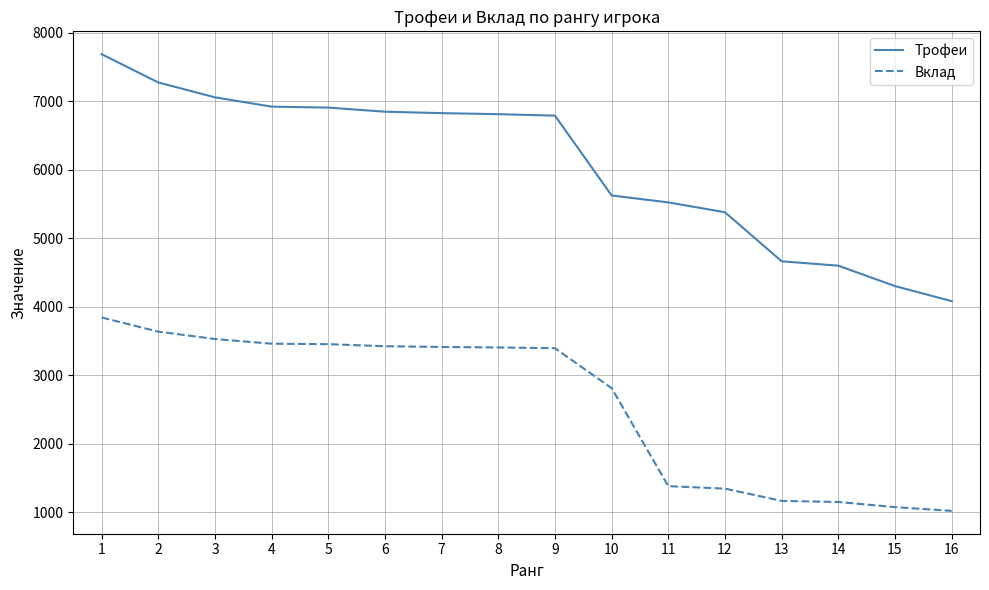

How many lines are shown in the chart?

2